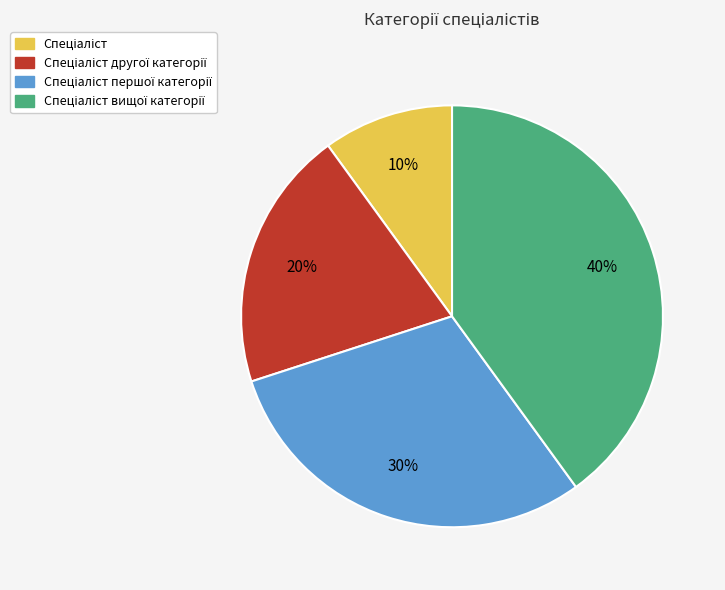

Does any single category account for the majority?

No